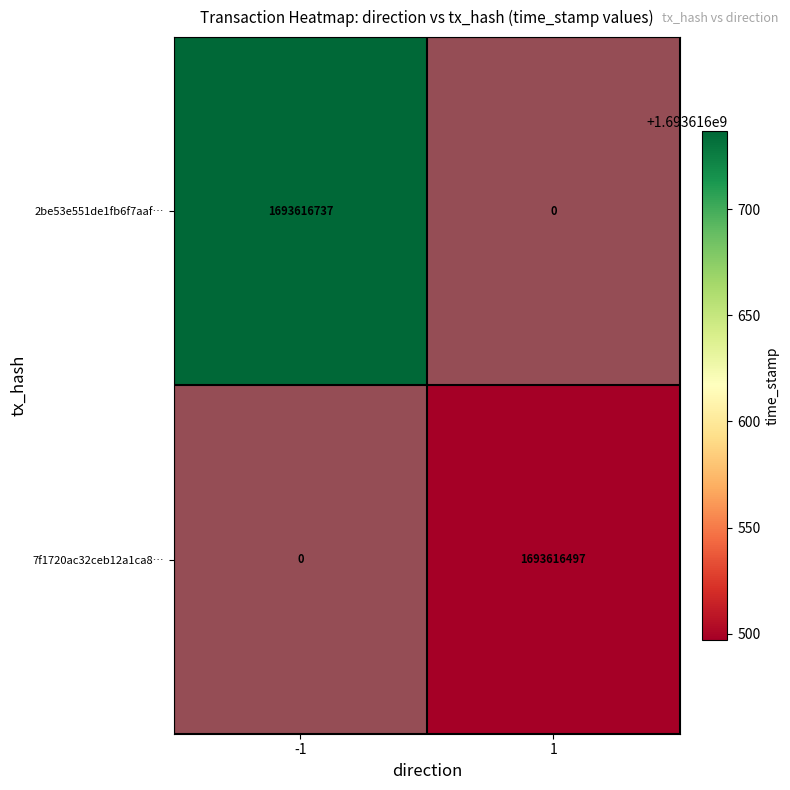

Which category has the lowest value across all series?

1